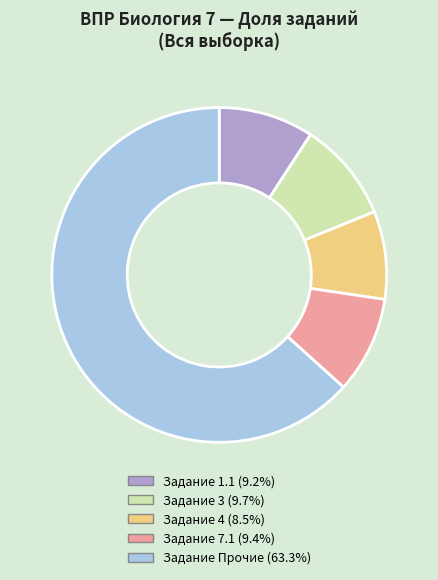

Is there a majority slice in this chart?

Yes